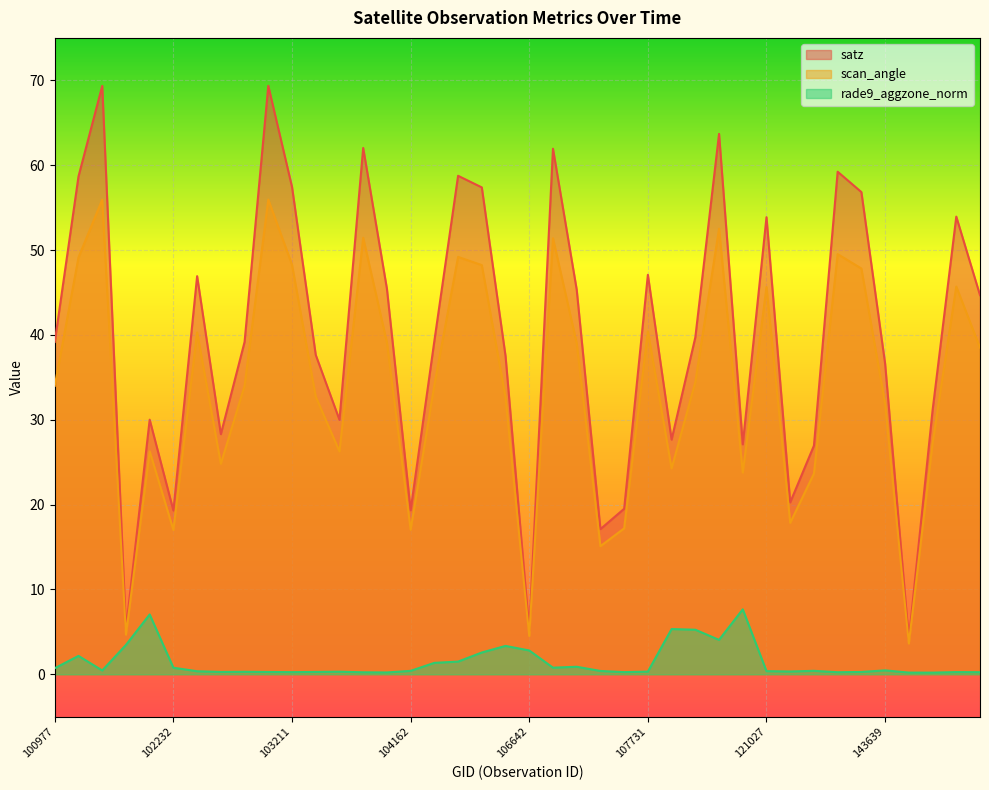

At which category does the chart reach its minimum across all series?

144028